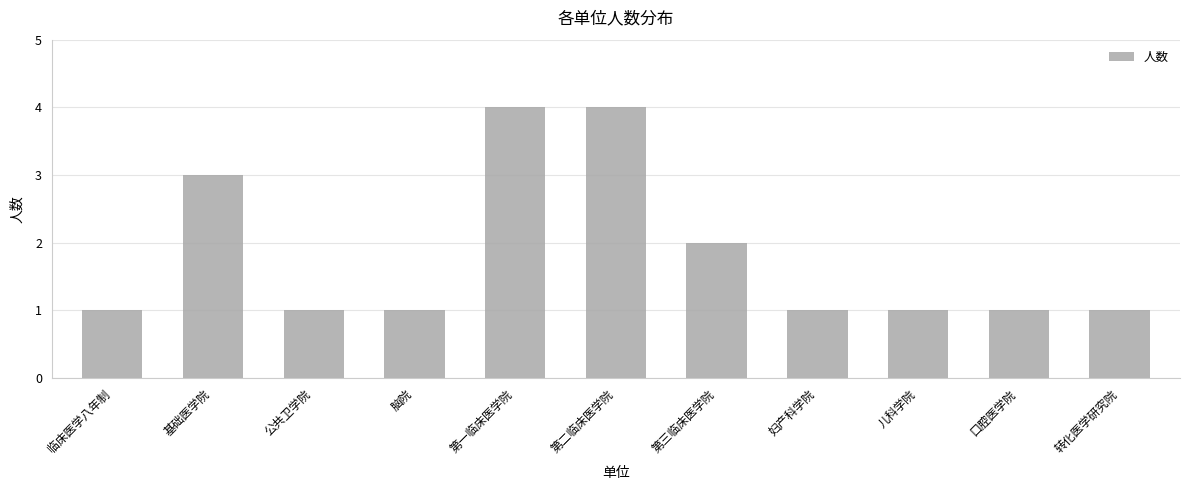

Reading right to left, list all the values displayed in this chart.

转化医学研究院=1	口腔医学院=1	儿科学院=1	妇产科学院=1	第三临床医学院=2	第二临床医学院=4	第一临床医学院=4	脑院=1	公共卫学院=1	基础医学院=3	临床医学八年制=1